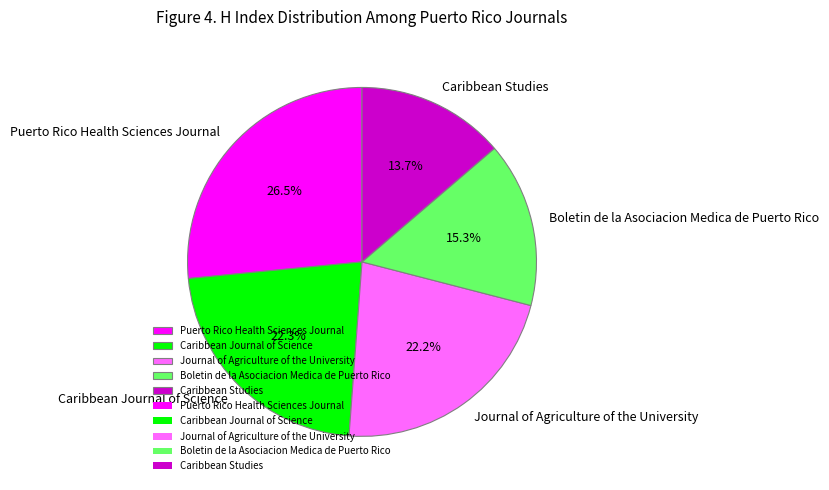

How many segments does this pie chart have?

5